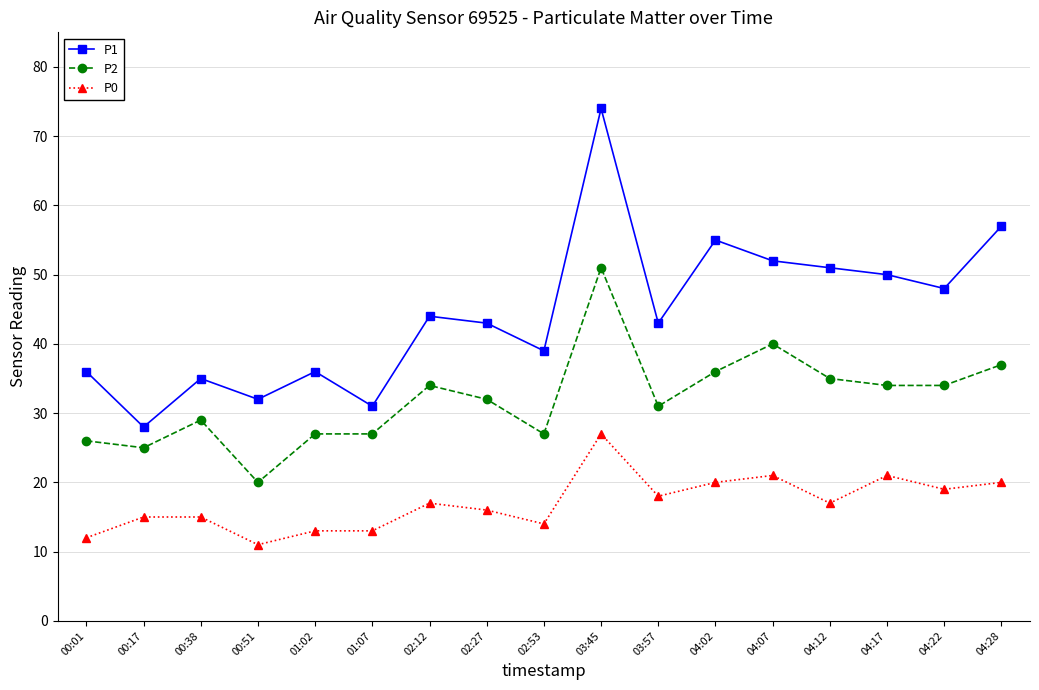

Rank the series by their average value, from lowest to highest.

P0, P2, P1